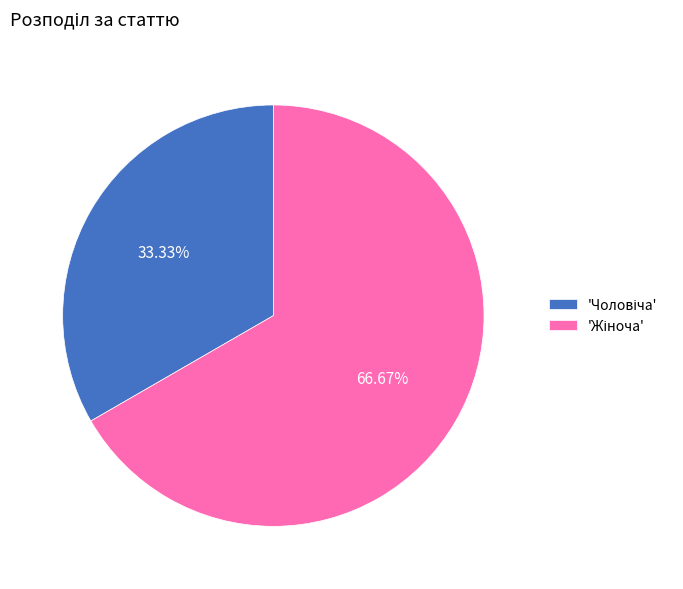

Is there a majority slice in this chart?

Yes